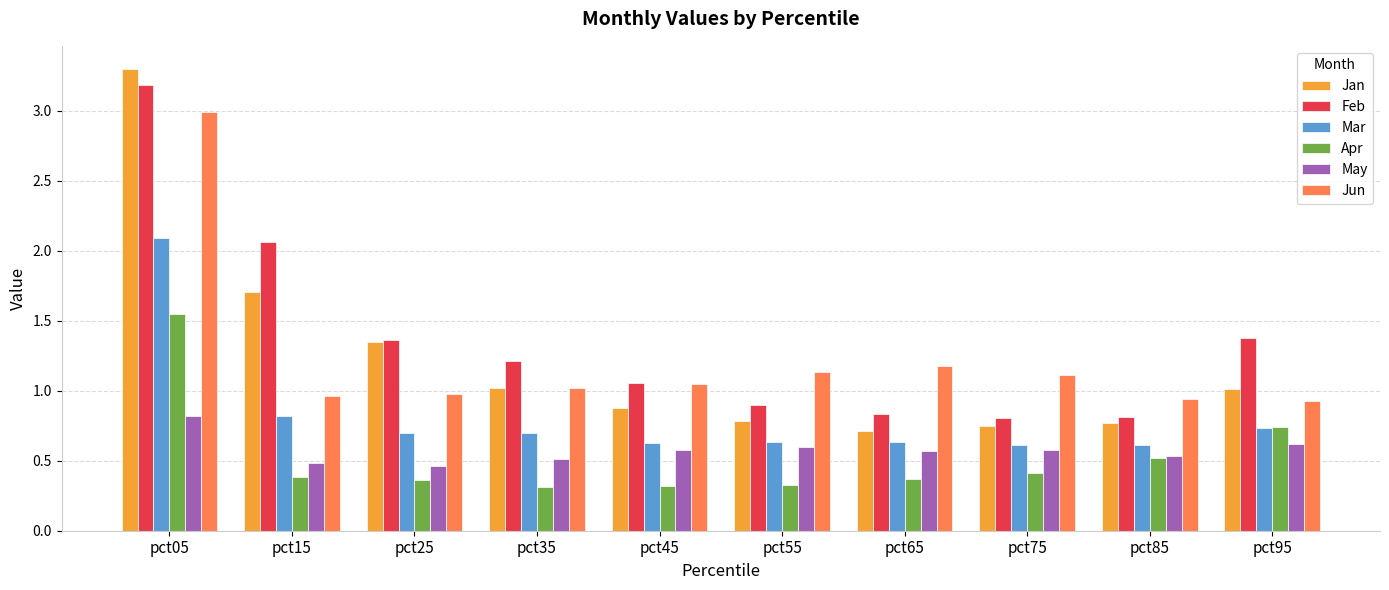

Between pct65 and pct95, which series saw the biggest shift?

Feb